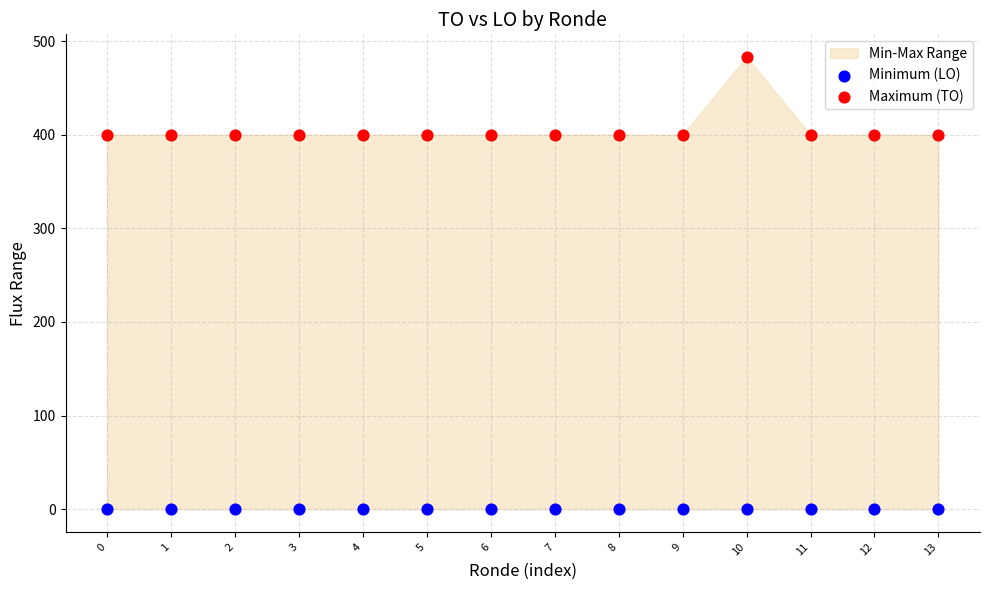

Which series contains the lowest Y value?

Minimum (LO)